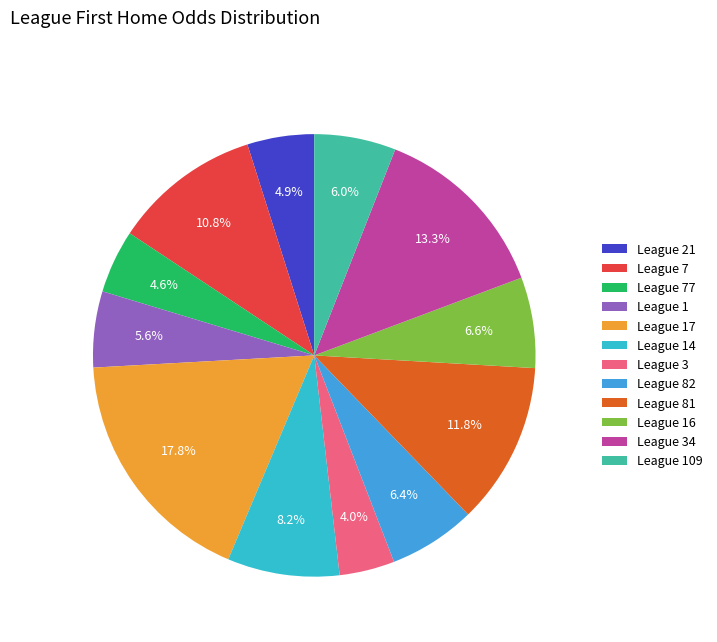

Which slice is the smallest?

League 3